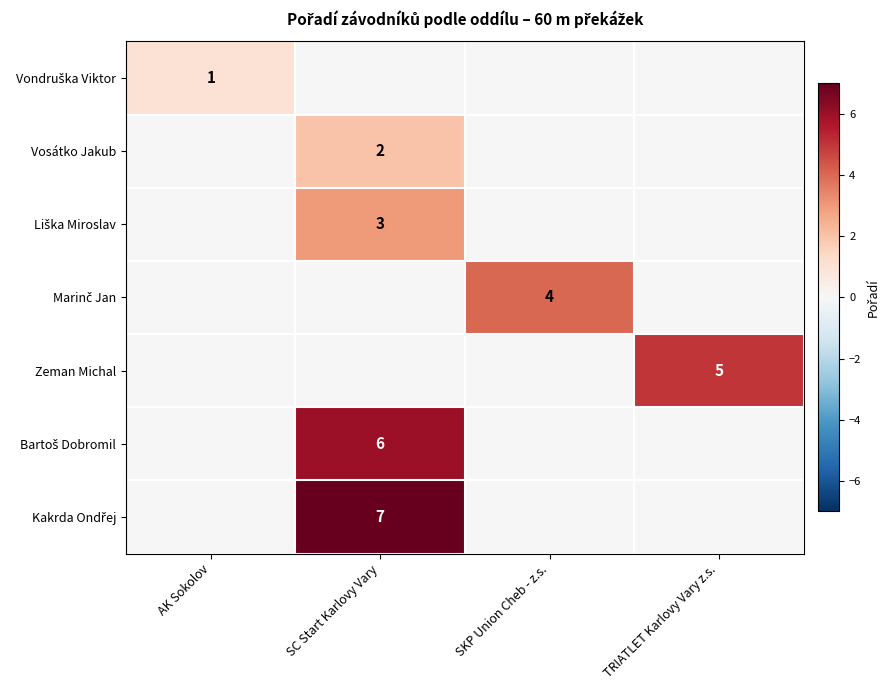

Rank the categories by Vondruška Viktor value from highest to lowest.

AK Sokolov, SC Start Karlovy Vary, SKP Union Cheb - z.s., TRIATLET Karlovy Vary z.s.